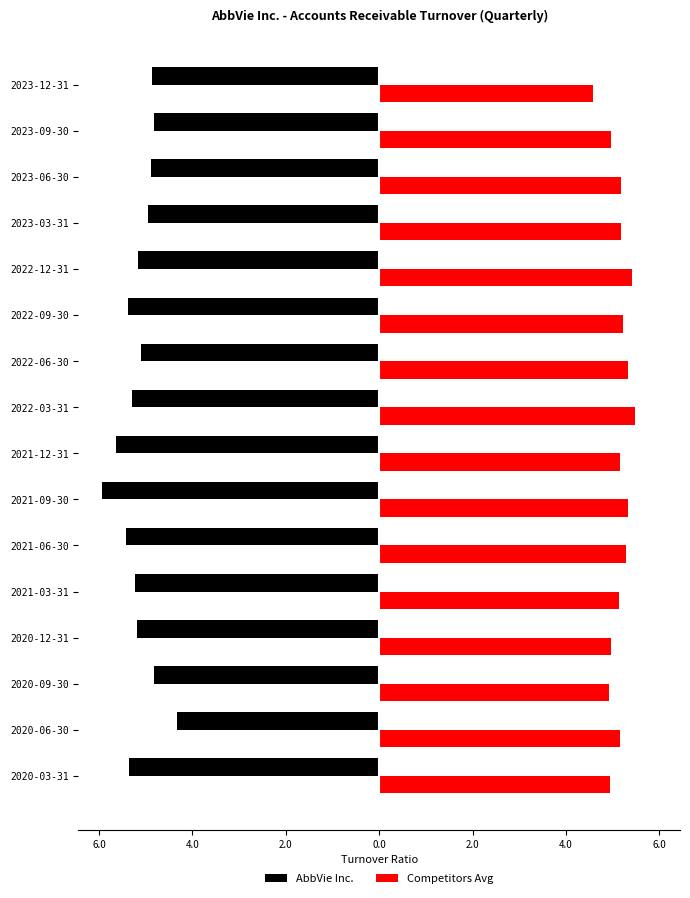

What are all the series names shown in the legend?

AbbVie Inc., Competitors Avg